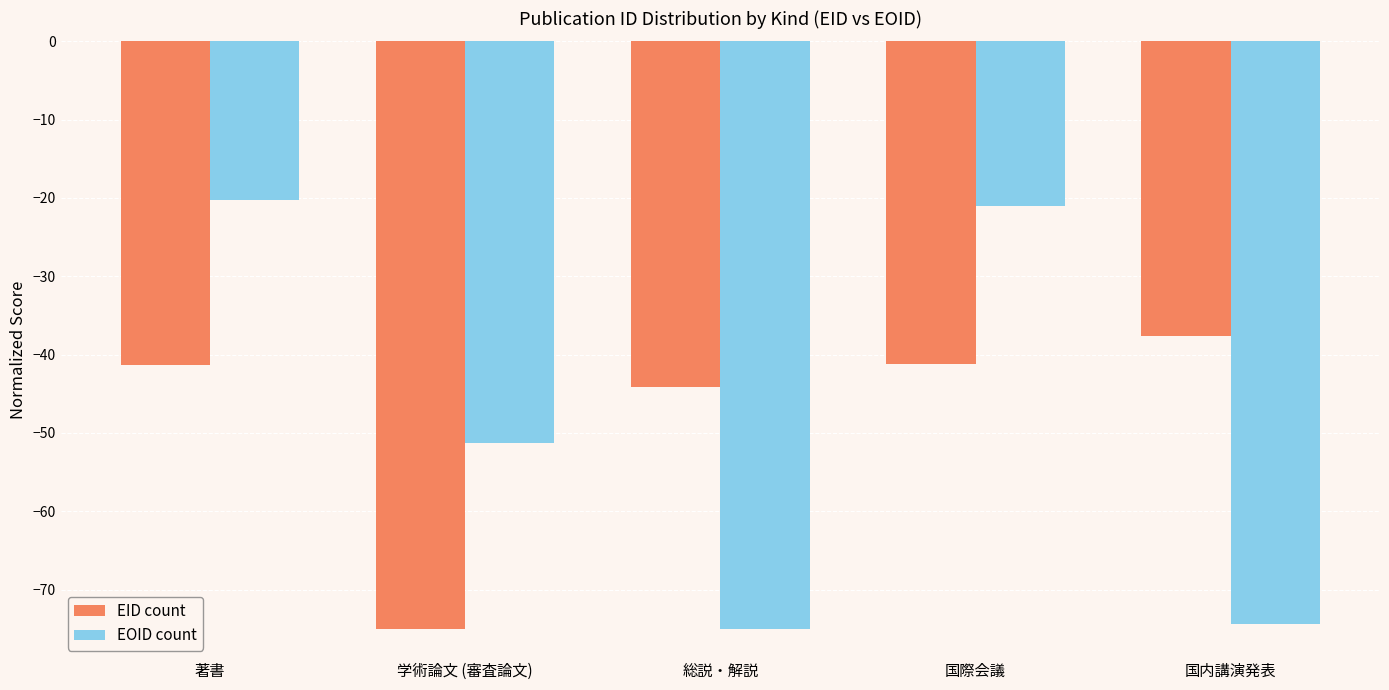

What is the total value across all series at 総説・解説?

-119.2